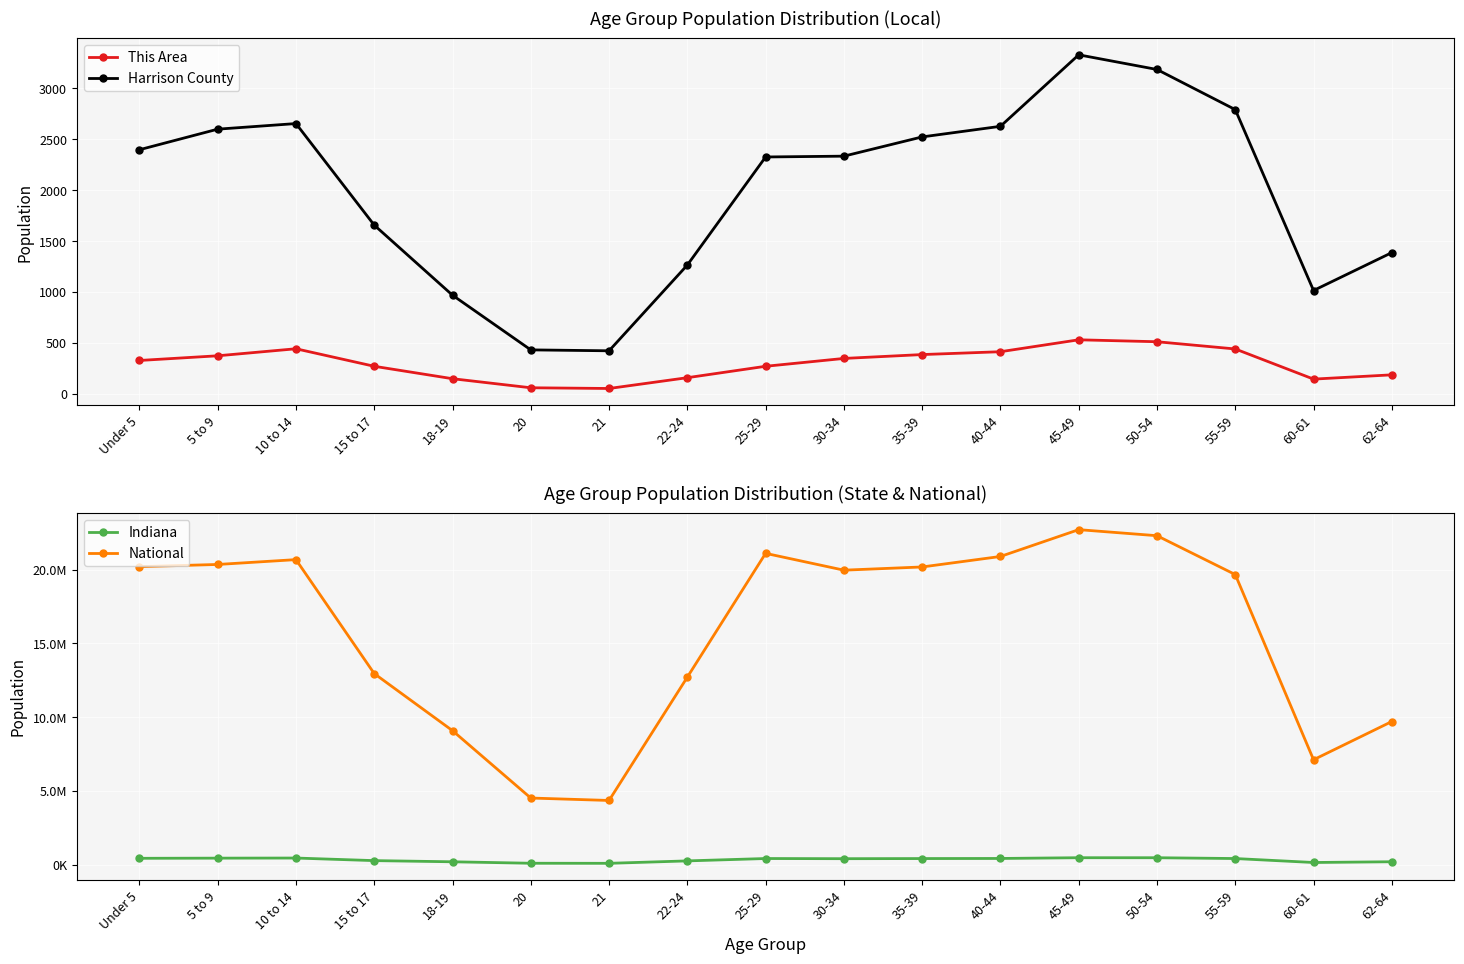

Which category has the highest value in the This Area series?

45-49